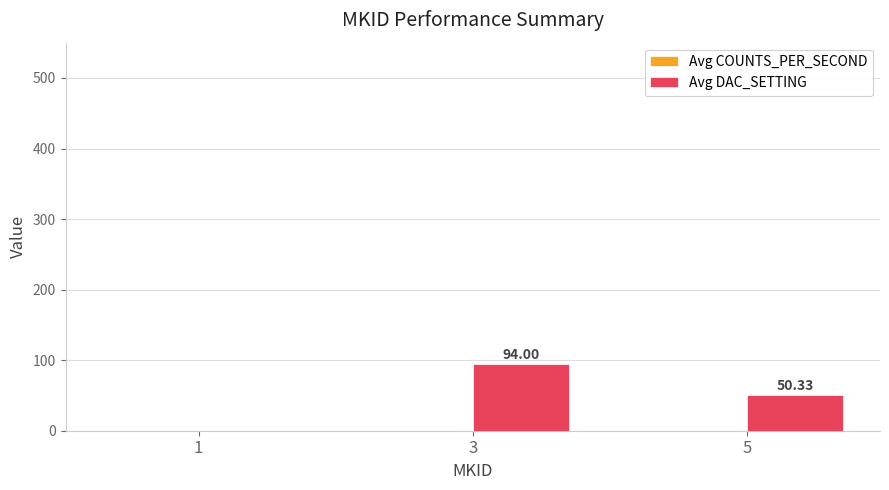

What is the sum of all values?

144.3